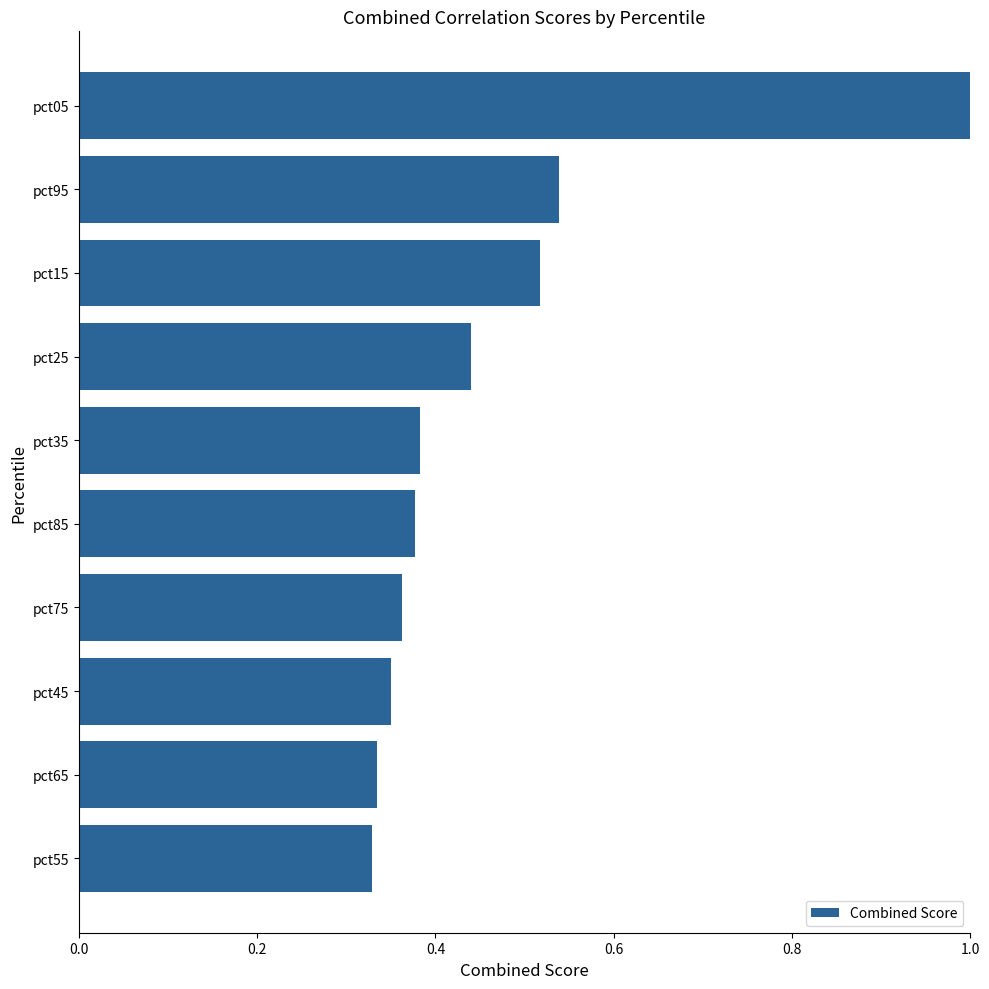

What is the label of the 9th bar from the top?

pct65